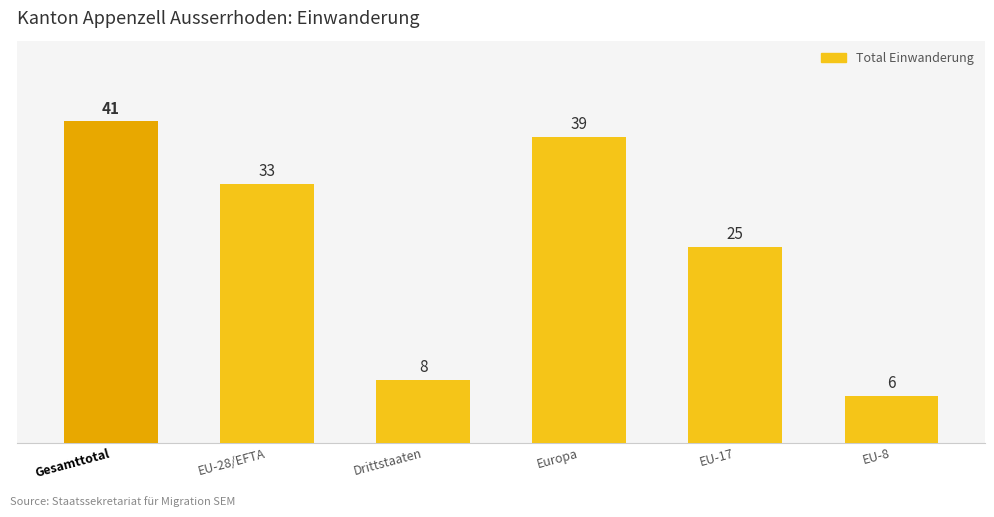

Reading left to right, what are all the values shown in this chart?

41	33	8	39	25	6